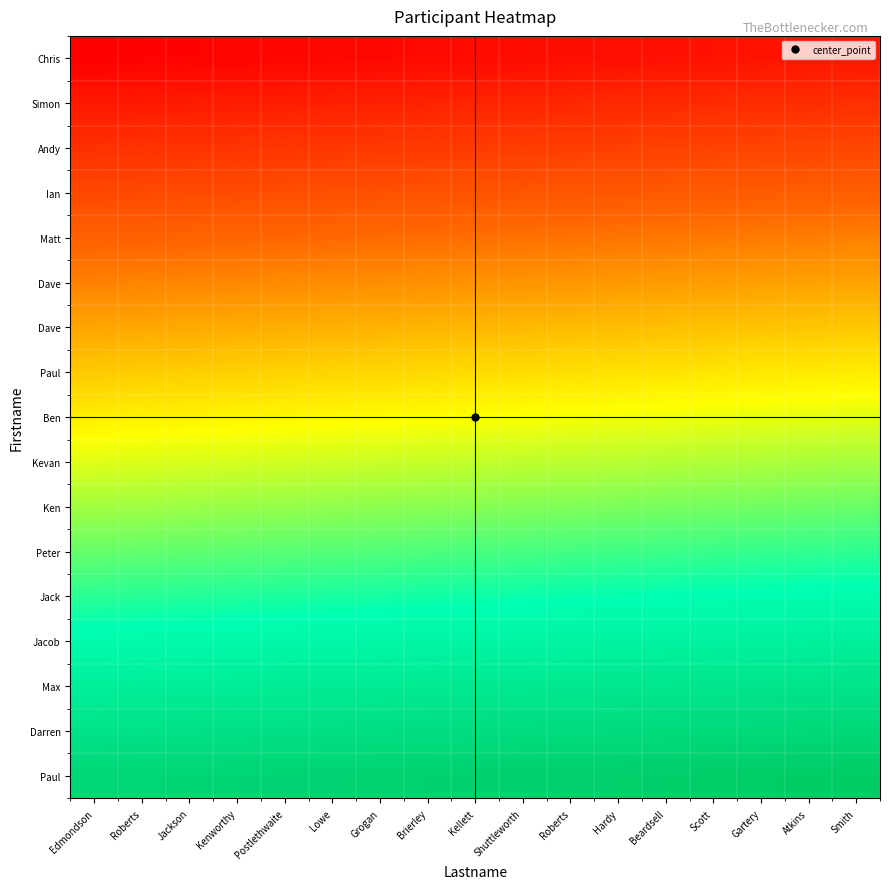

Which has a higher value, Brierley or Hardy?

Hardy